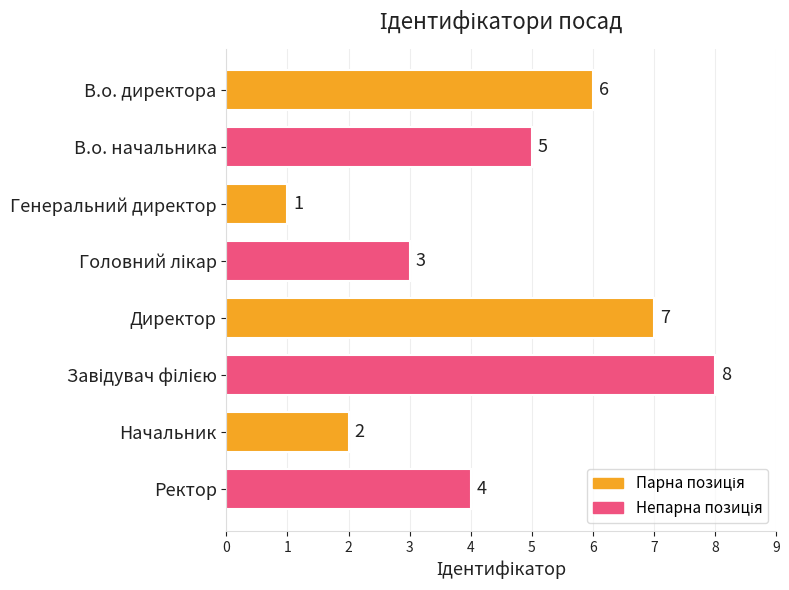

How many values are between 3 and 7?

5